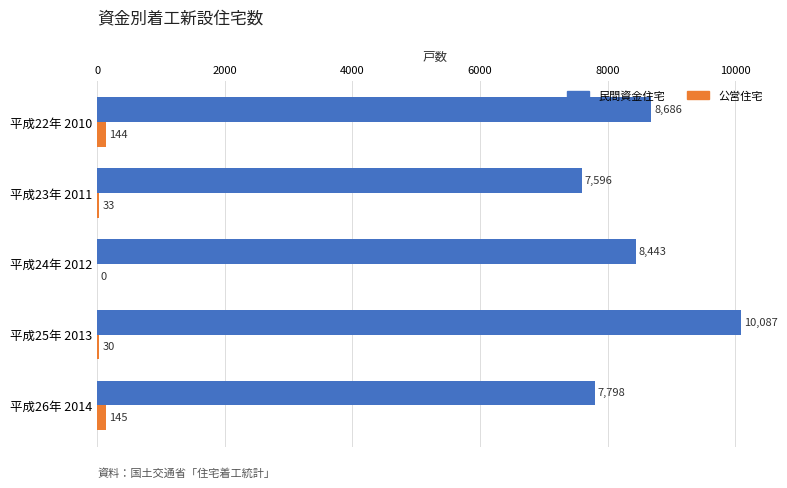

Is the value of 公営住宅 at 平成23年 2011 greater than the value of 民間資金住宅 at 平成25年 2013?

No